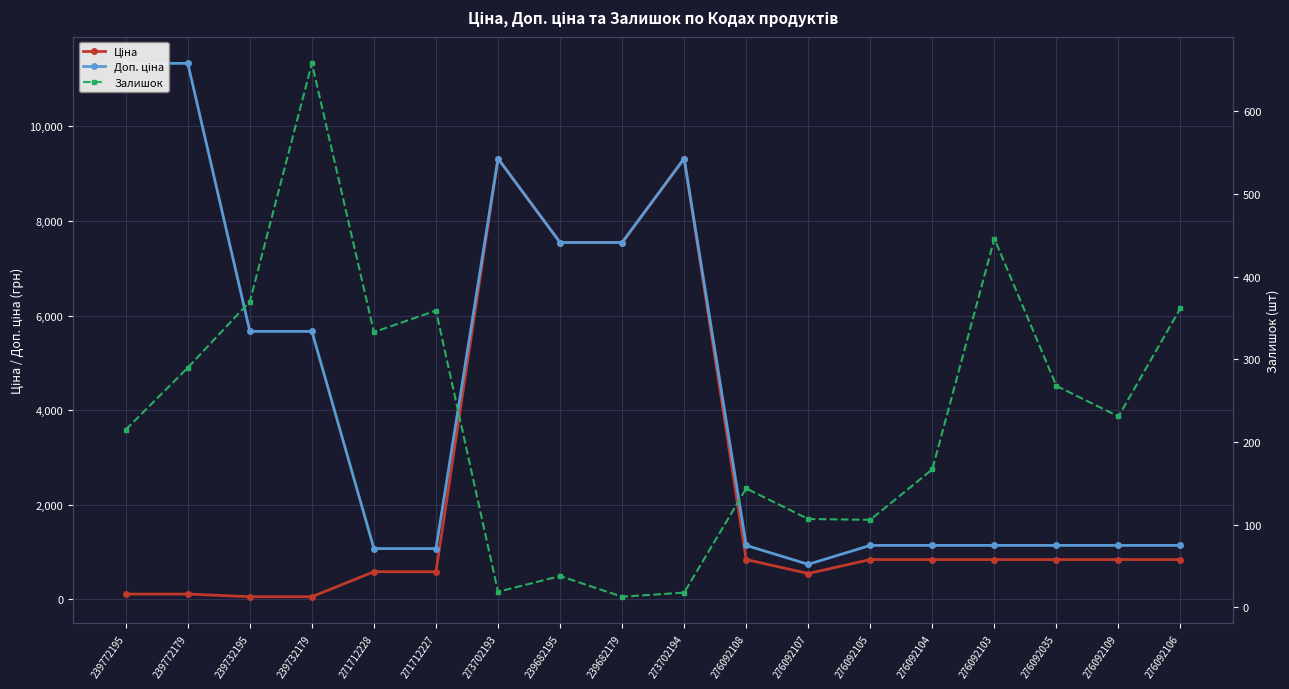

Which series has the largest total across all categories?

Доп. ціна